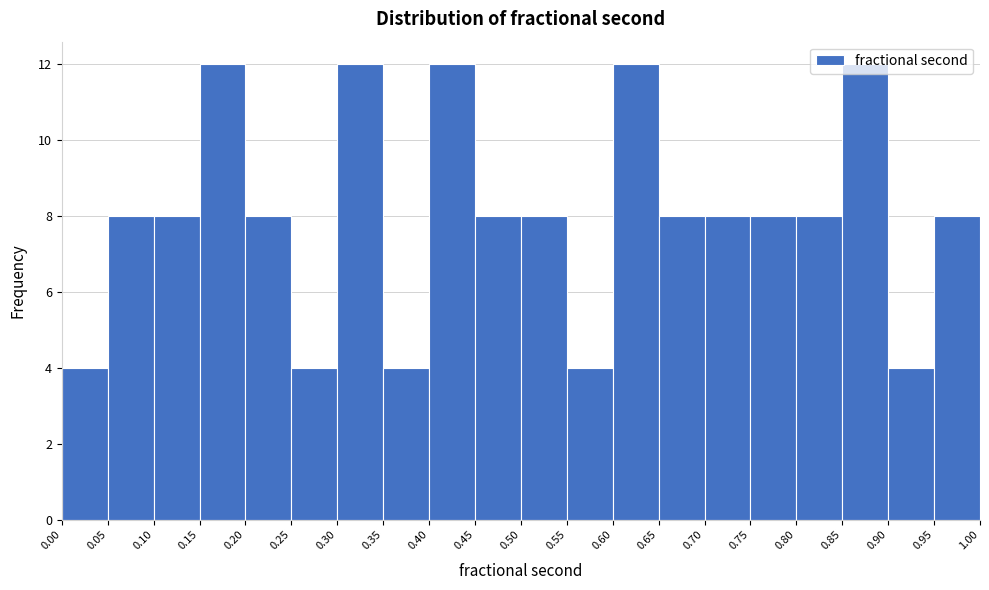

What is the height of the bar covering 0.00 to 0.05 on the x-axis? The values are not printed on the chart, so give them approximately, as read against the axis.

4